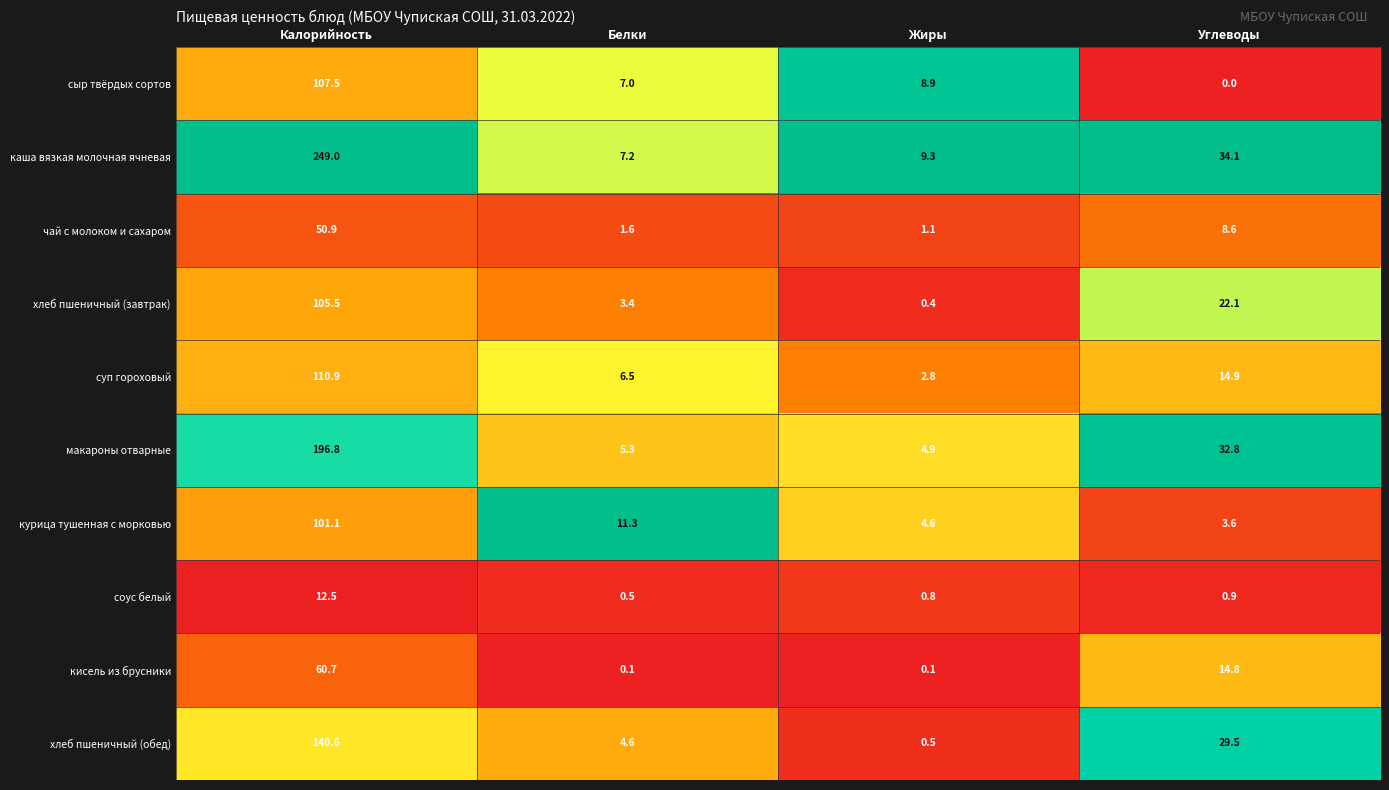

The суп гороховый series shows 110.9 at Калорийность. True or false?

True